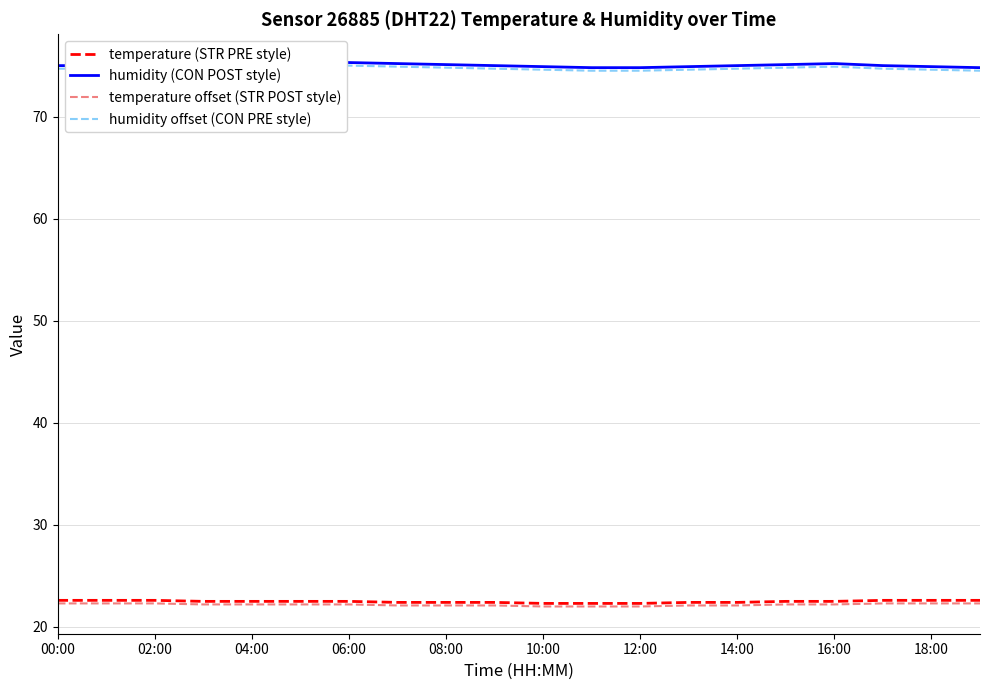

Which series has the largest total across all categories?

humidity (CON POST style)